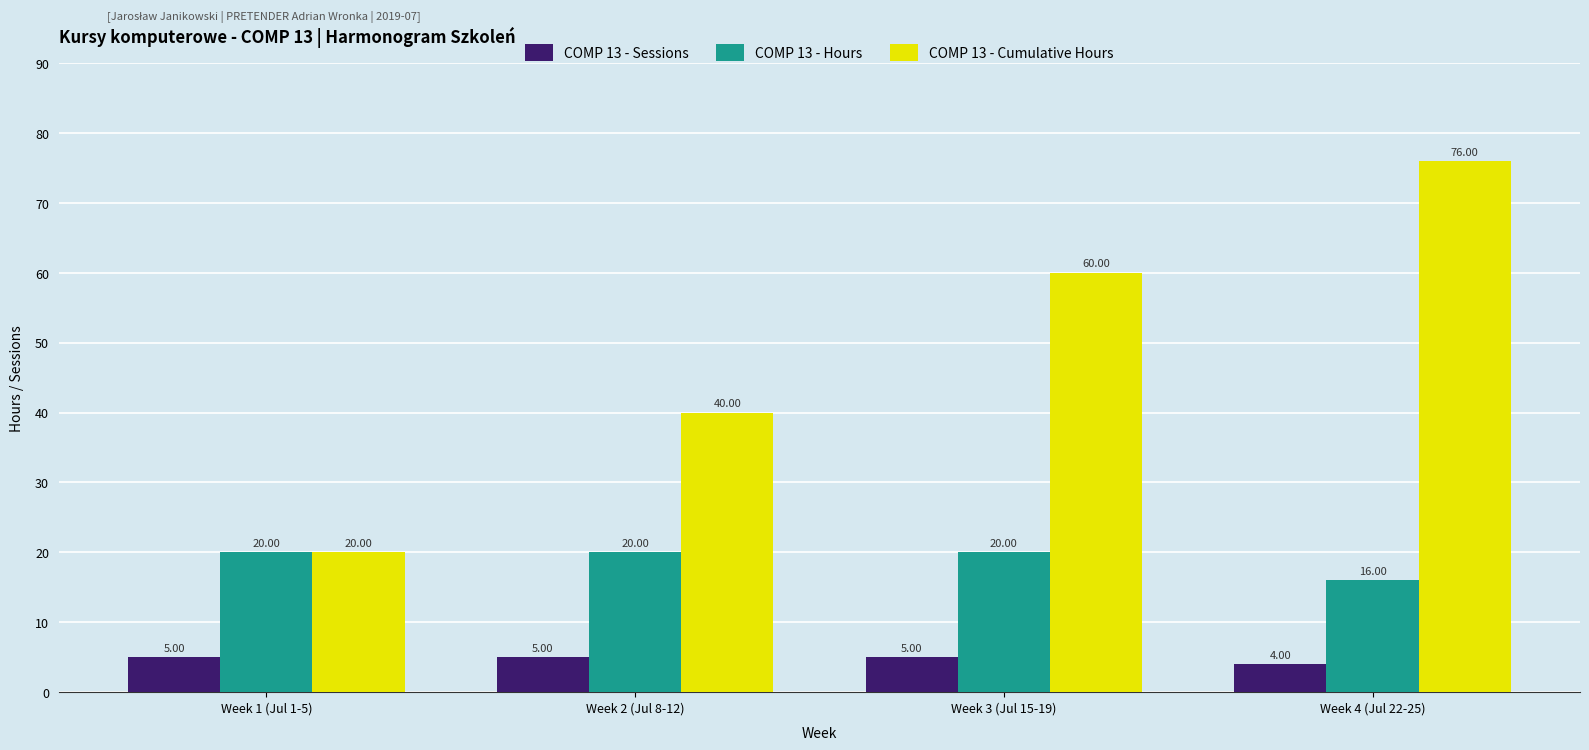

List the series in order of their peak value, lowest first.

COMP 13 - Sessions, COMP 13 - Hours, COMP 13 - Cumulative Hours